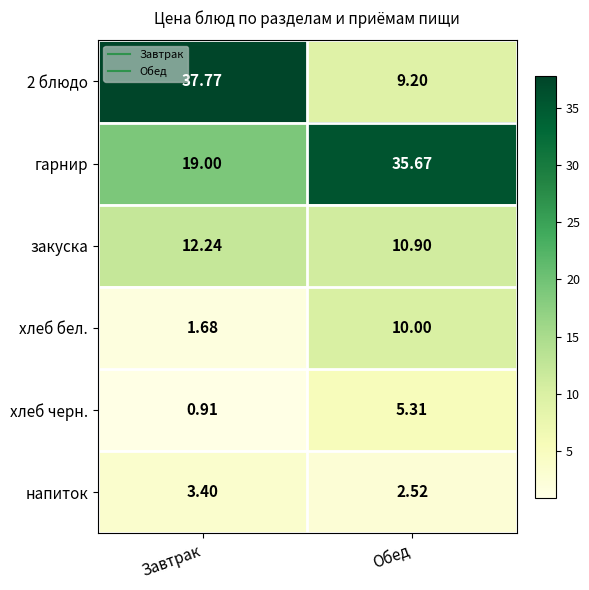

At which label is 2 блюдо closest to 23?

Обед